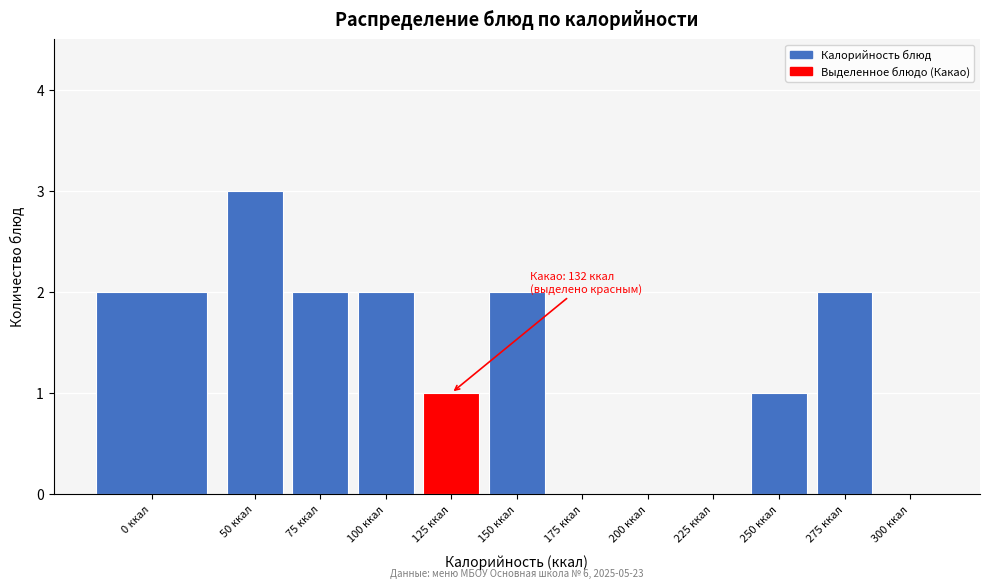

Reading right to left, list all the values displayed in this chart.

300 ккал=0	275 ккал=2	250 ккал=1	225 ккал=0	200 ккал=0	175 ккал=0	150 ккал=2	125 ккал=1	100 ккал=2	75 ккал=2	50 ккал=3	0 ккал=2